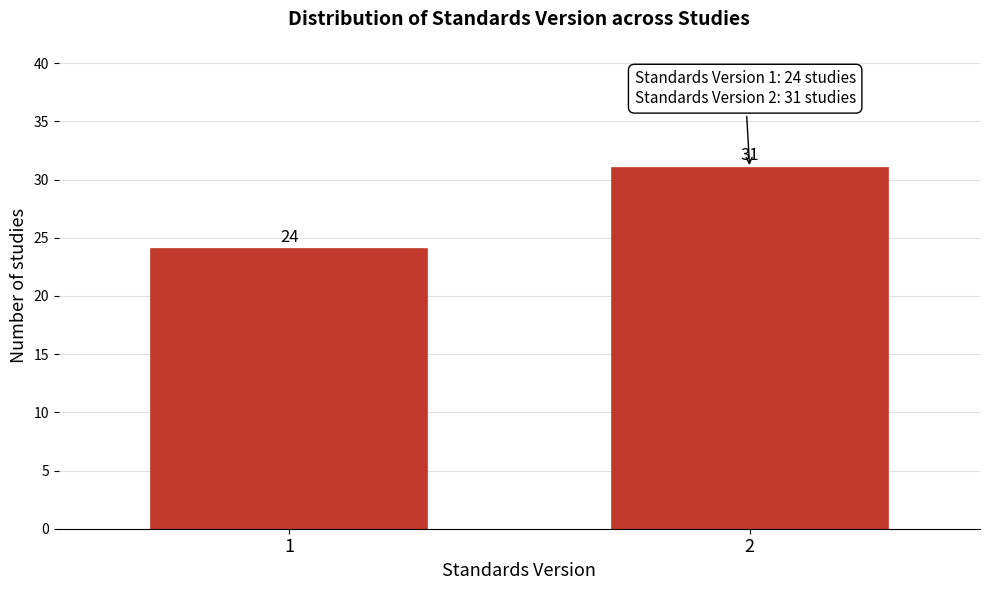

Reading left to right, list all the values displayed in this chart.

24	31